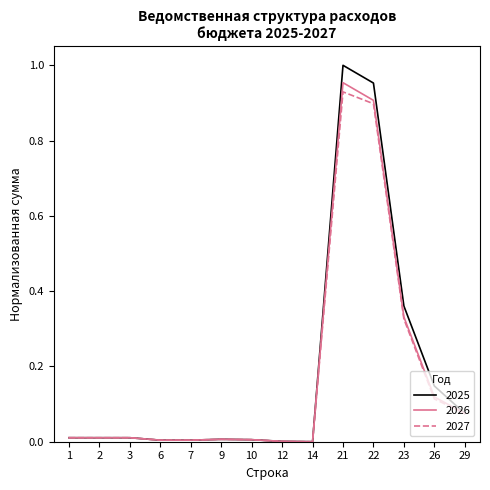

At which category does the chart reach its peak across all series?

21